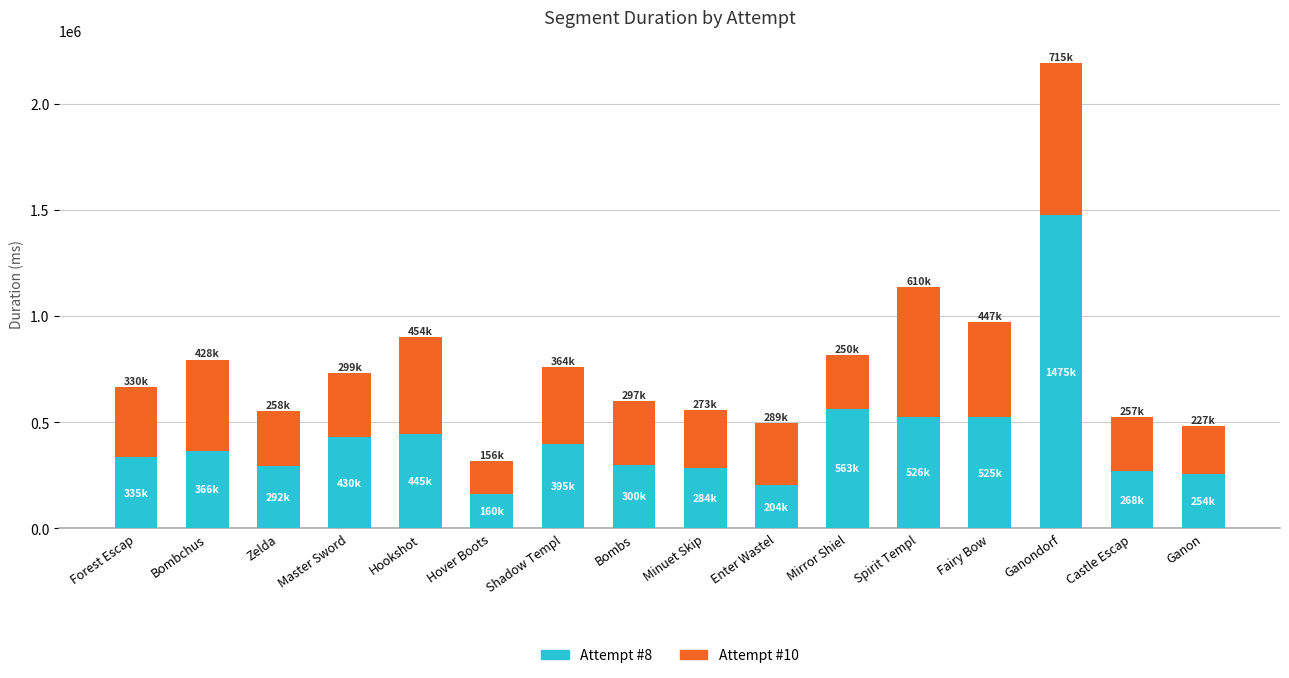

The Attempt #8 series shows 284810 at Minuet Skip. True or false?

True